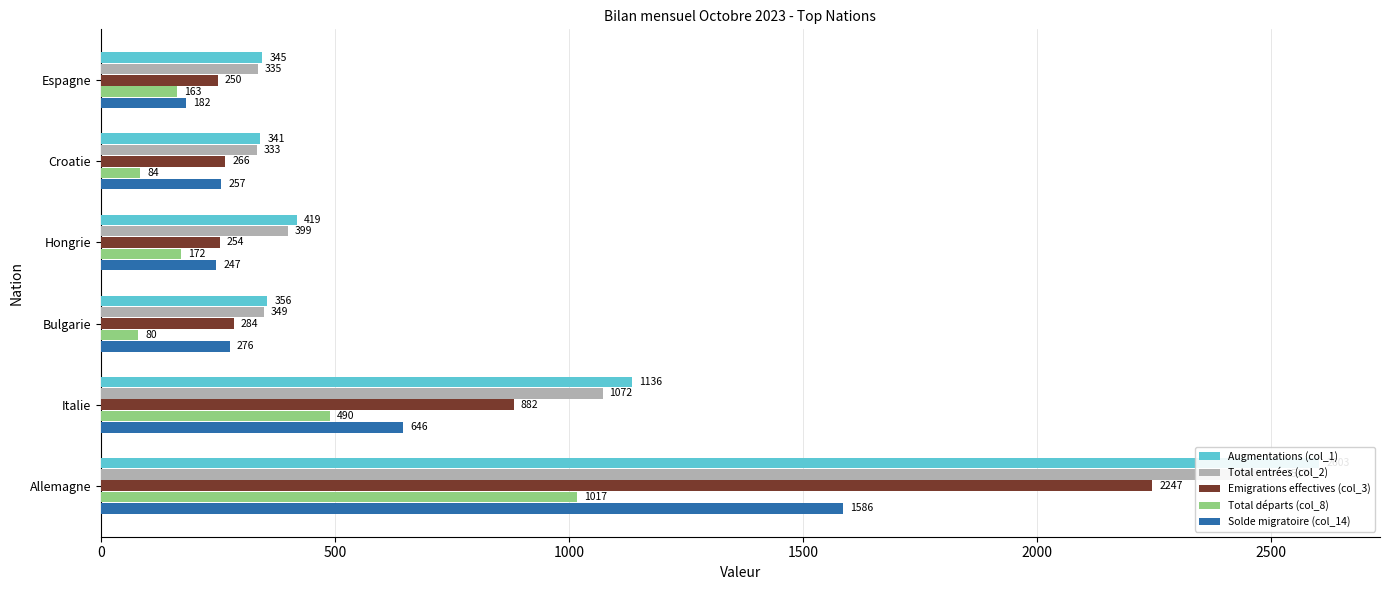

Which series has the largest total across all categories?

Augmentations (col_1)